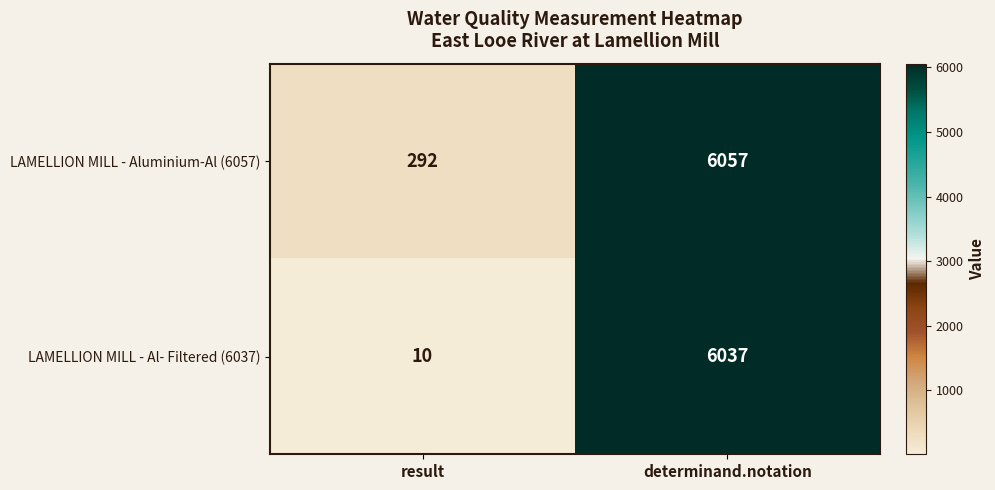

What is the difference between the LAMELLION MILL - Al- Filtered (6037) values at determinand.notation and result?

6027